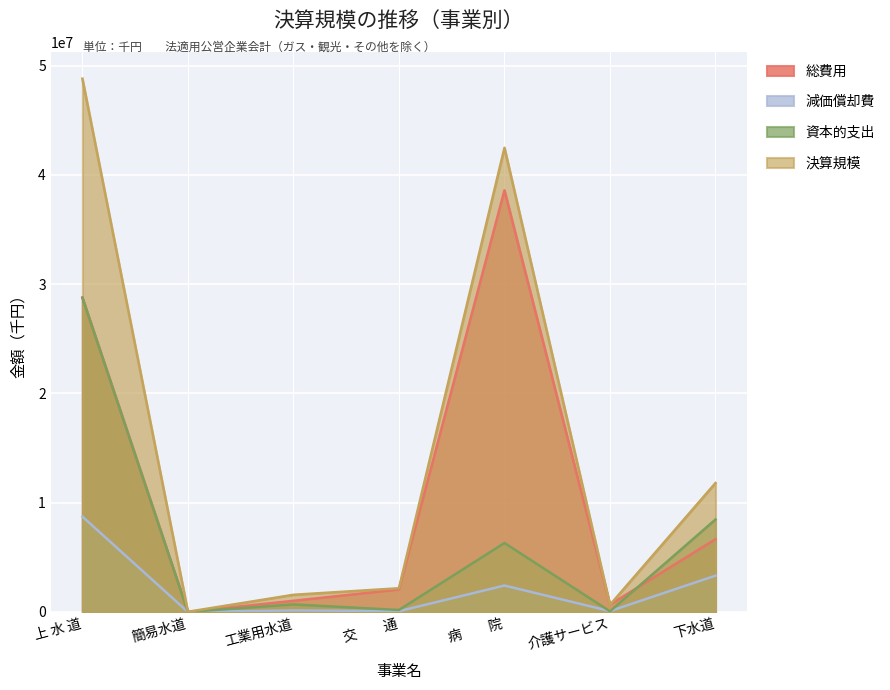

Where is the first local maximum for 決算規模?

病　　院